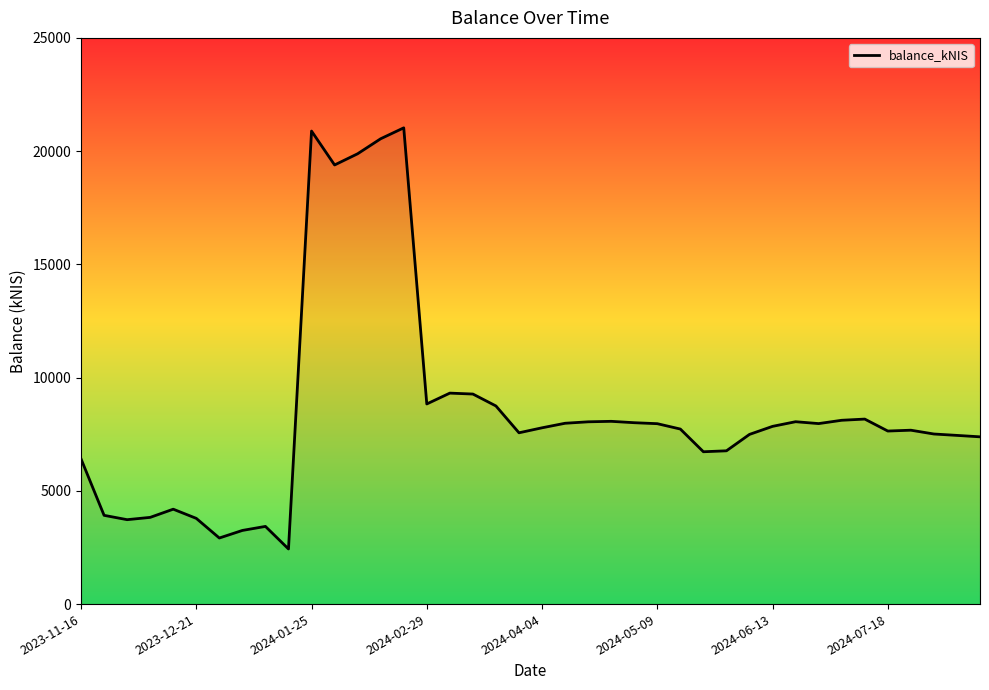

What is the difference between the maximum and minimum values?

18594.4